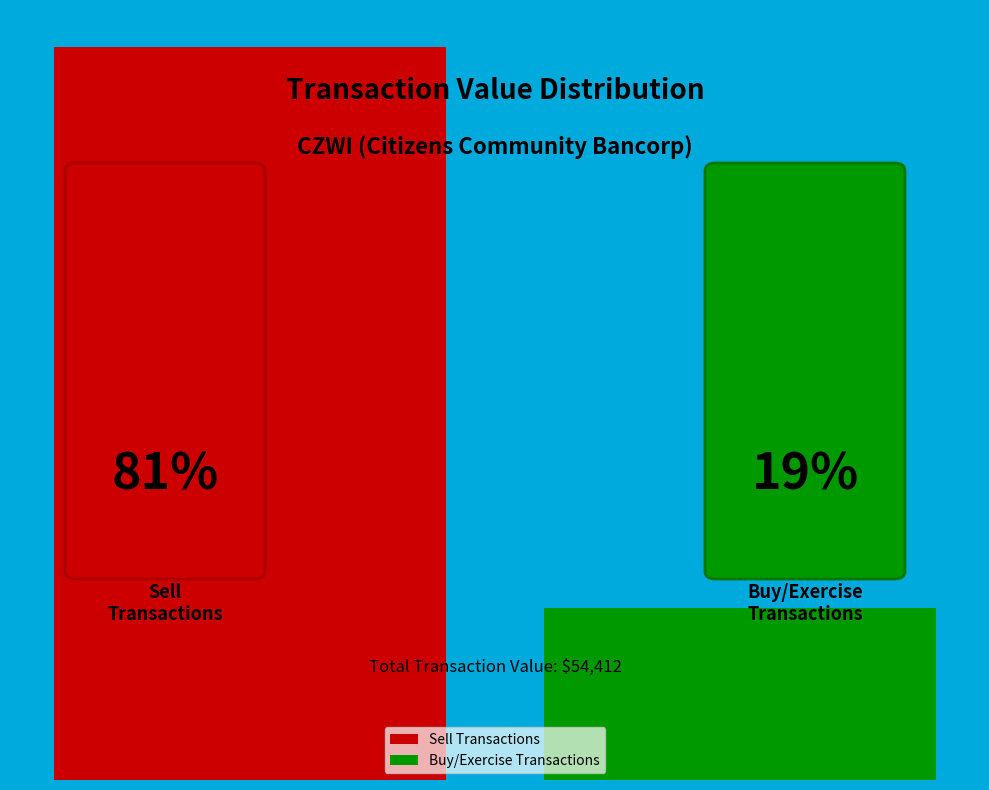

Does the chart contain any negative values?

No